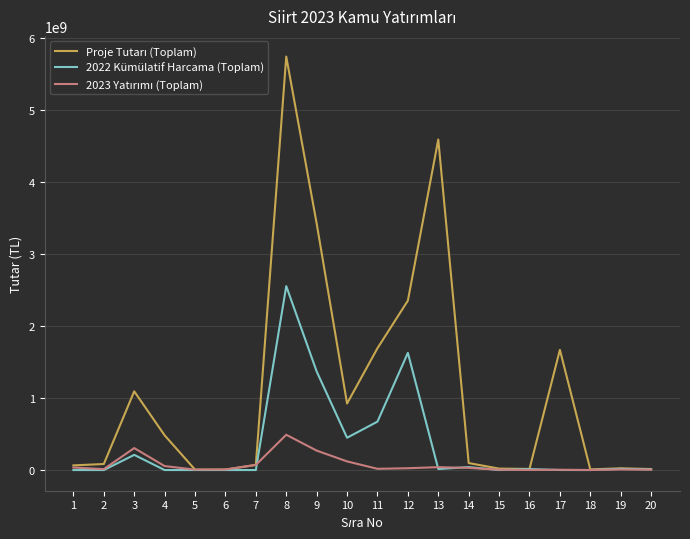

At which category is the sum across all series the highest?

8